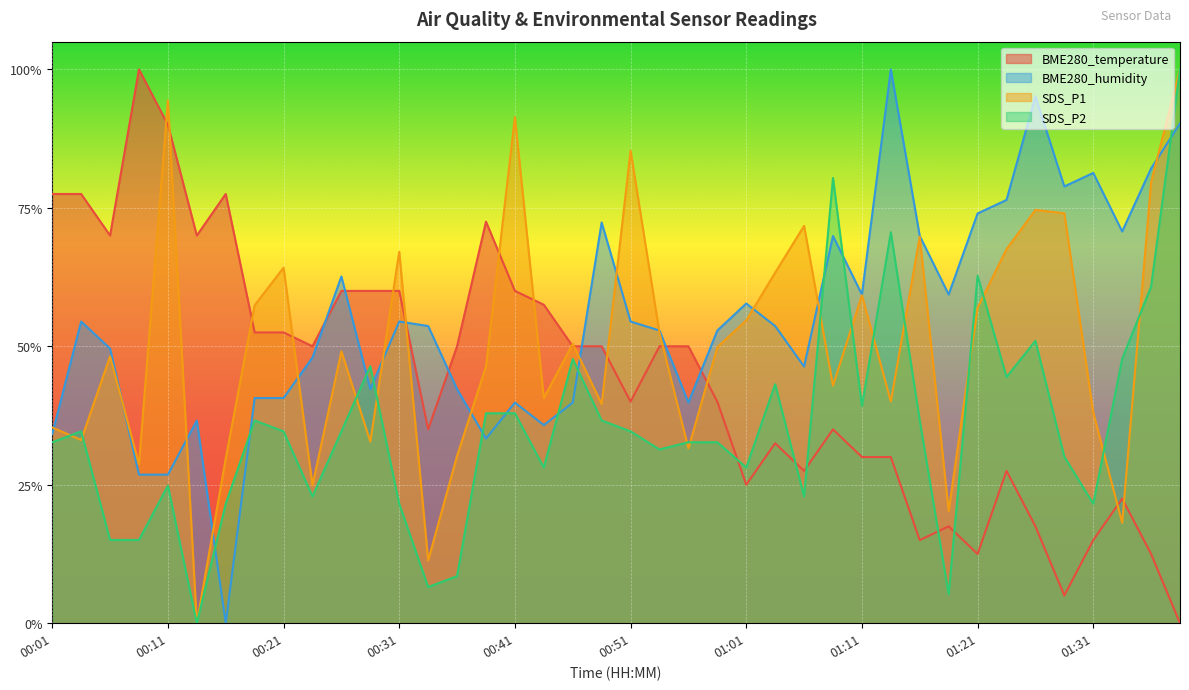

Is the value of BME280_humidity at 01:39 greater than the value of SDS_P1 at 00:29?

Yes